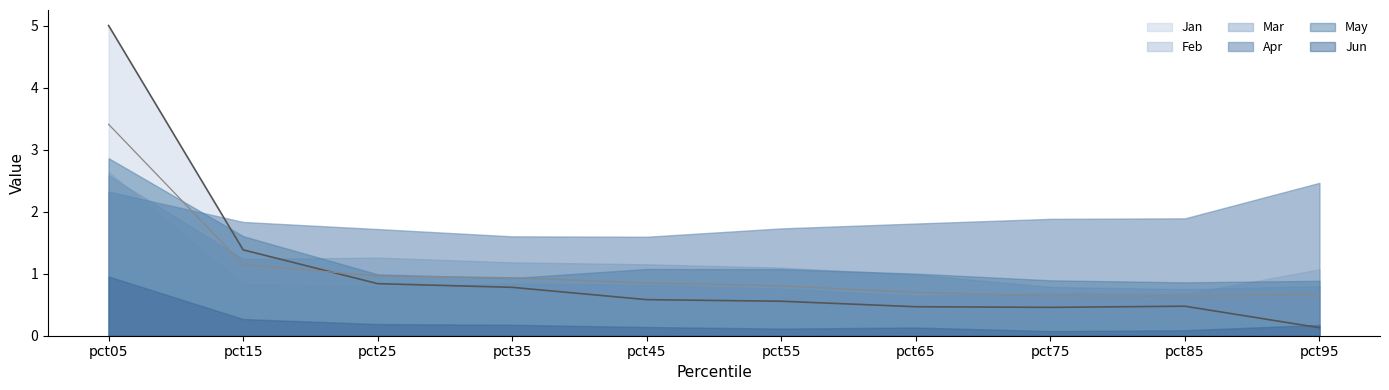

At which label does May first exceed 1?

pct05